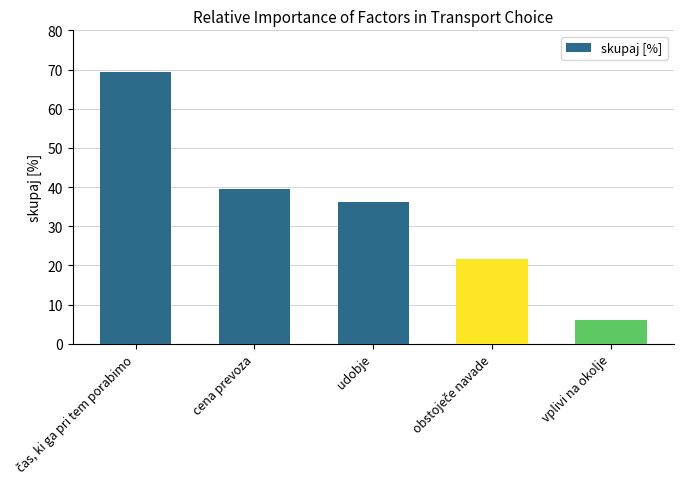

True or false: the data shows 23.0 at udobje.

False